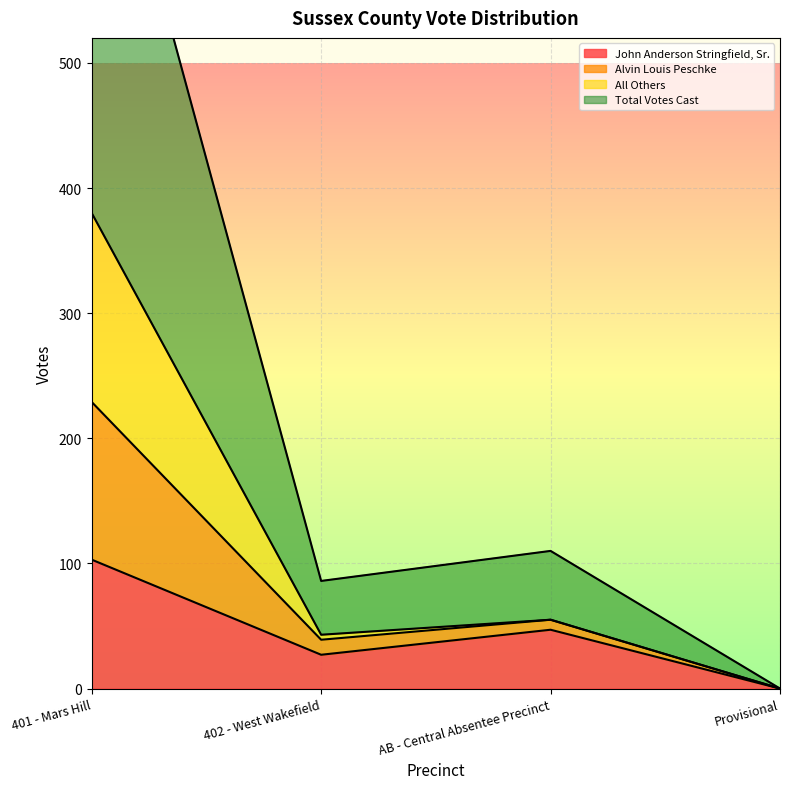

The Total Votes Cast series shows 0 at Provisional. True or false?

True